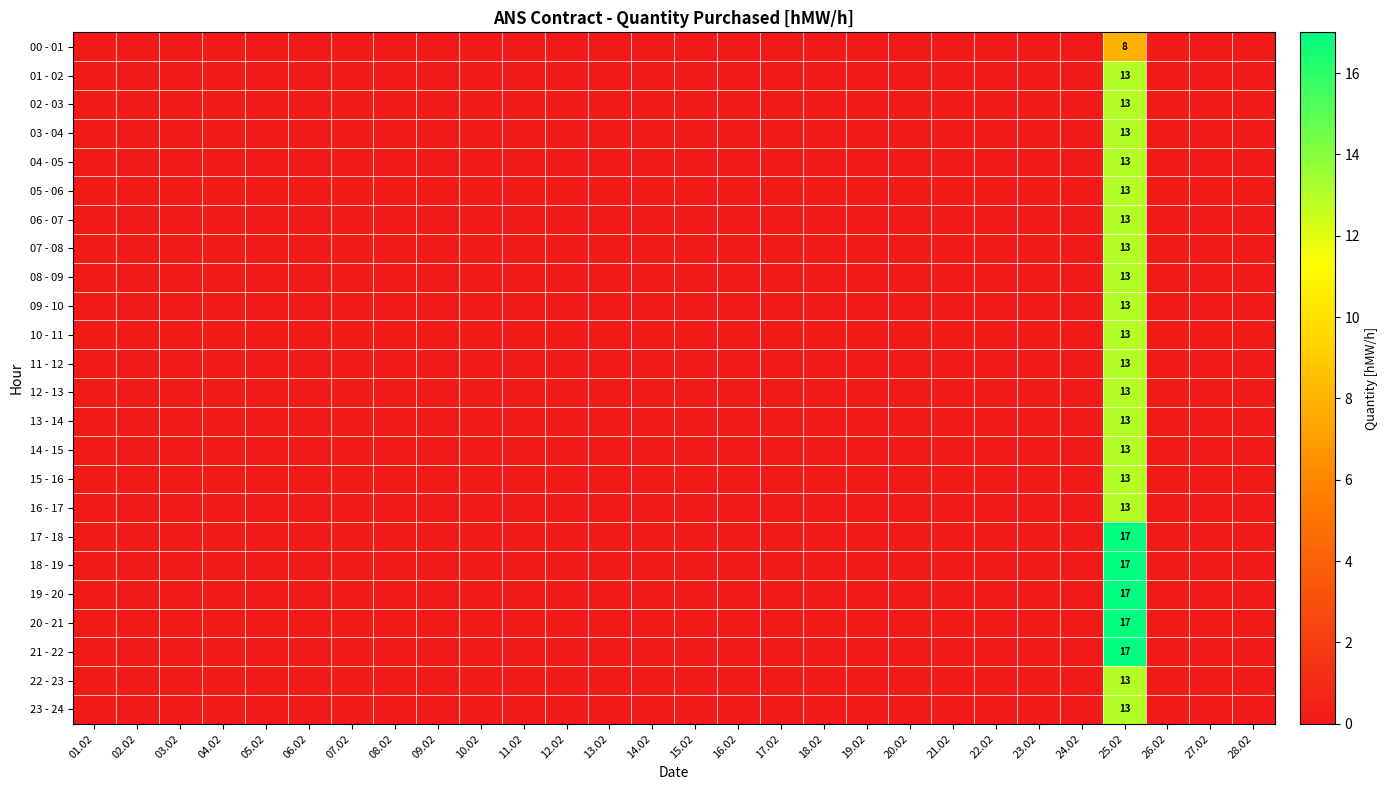

What is the greatest value displayed?

17